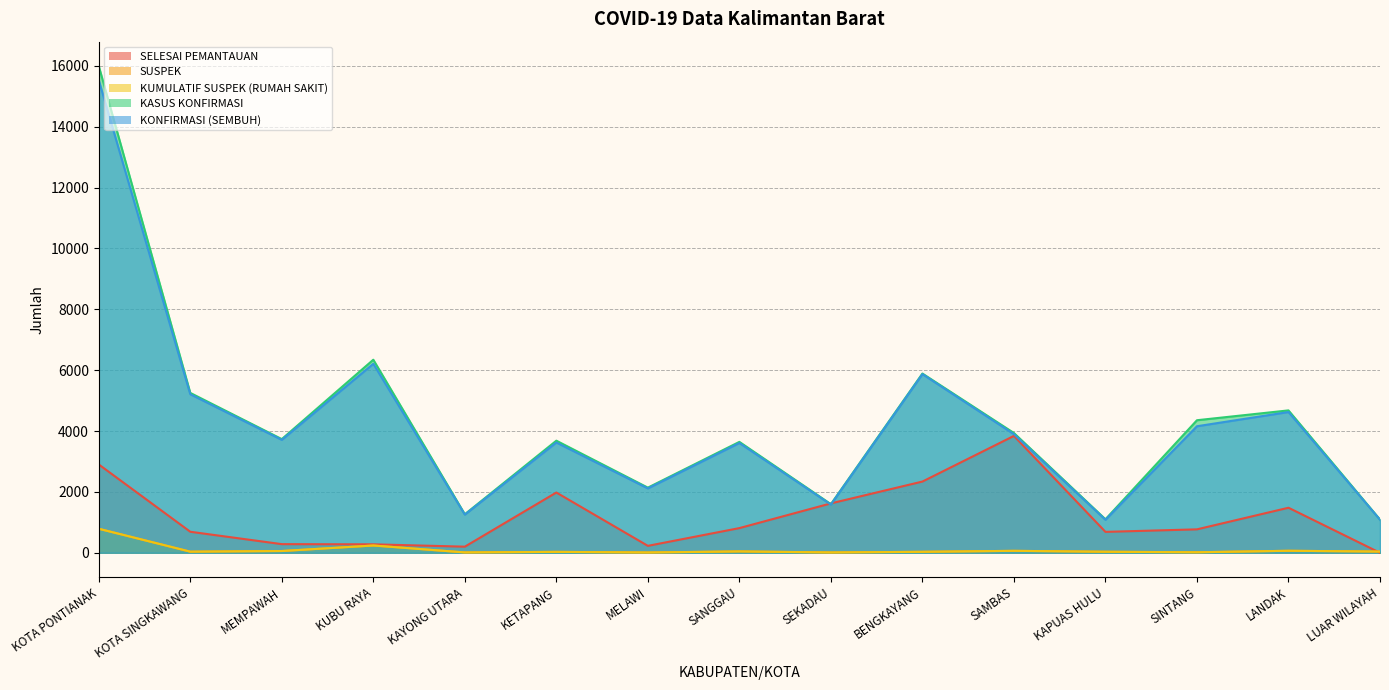

List the series in order of their peak value, highest first.

KASUS KONFIRMASI, KONFIRMASI (SEMBUH), SELESAI PEMANTAUAN, SUSPEK, KUMULATIF SUSPEK (RUMAH SAKIT)